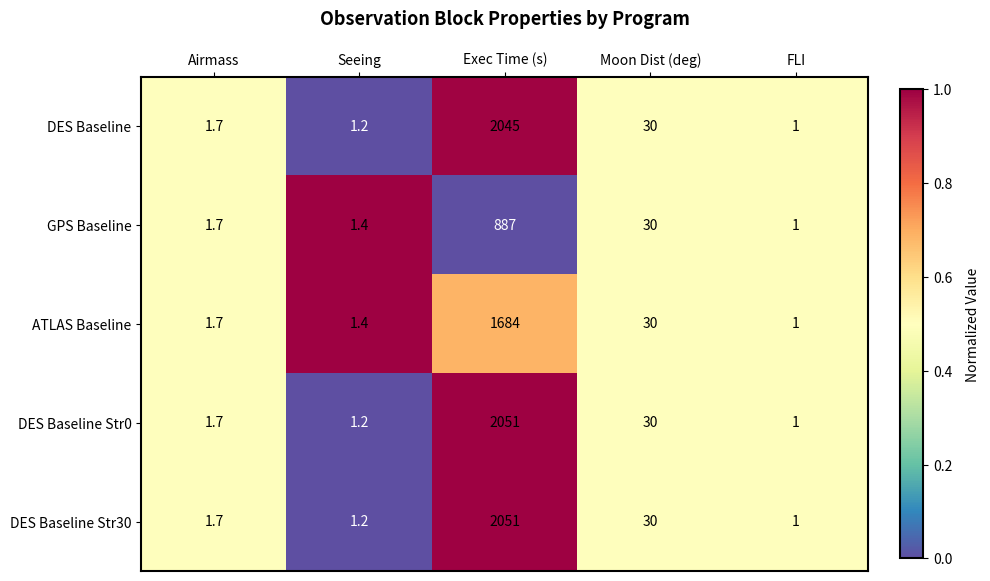

What is the spread (max minus min) of values at Seeing?

0.2